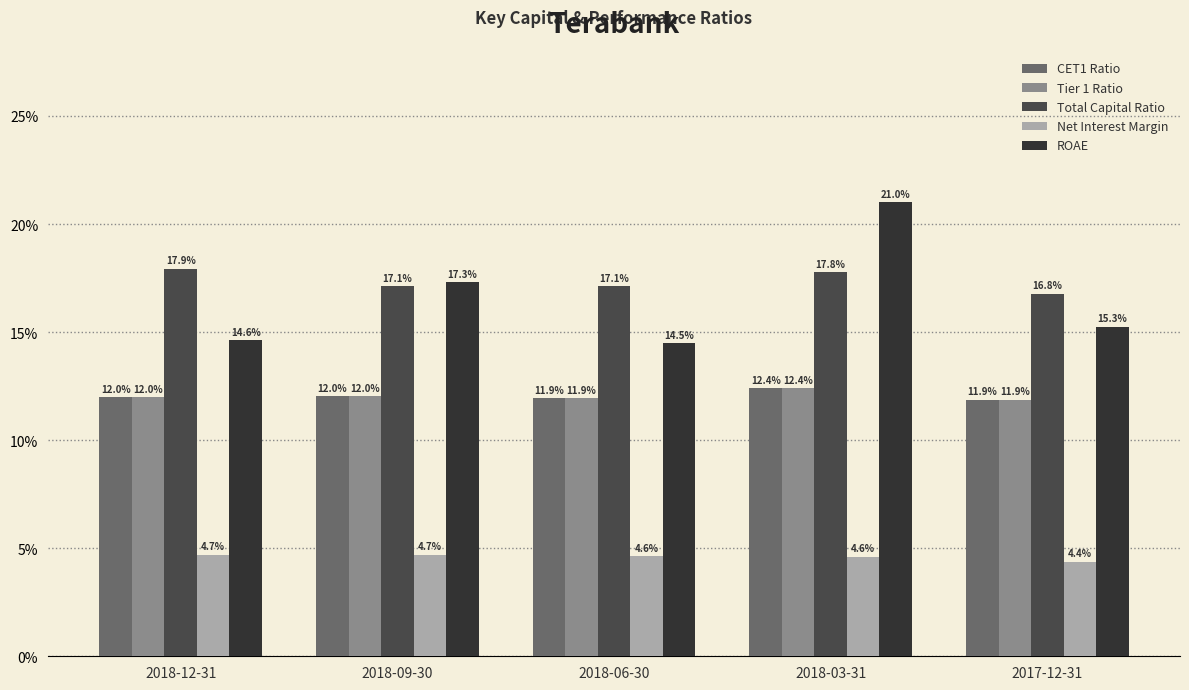

What is the difference between the maximum and minimum values in the Tier 1 Ratio series?

0.5